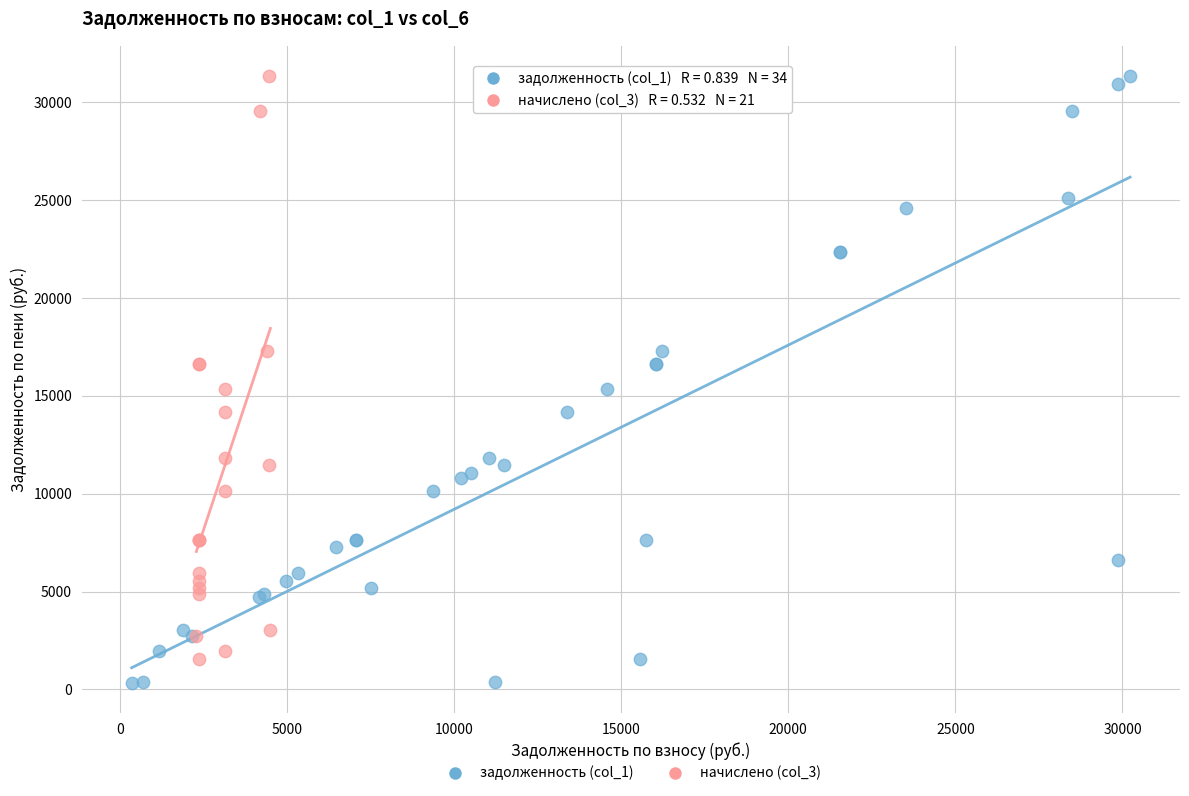

What are all the series names shown in the legend?

задолженность (col_1), начислено (col_3)